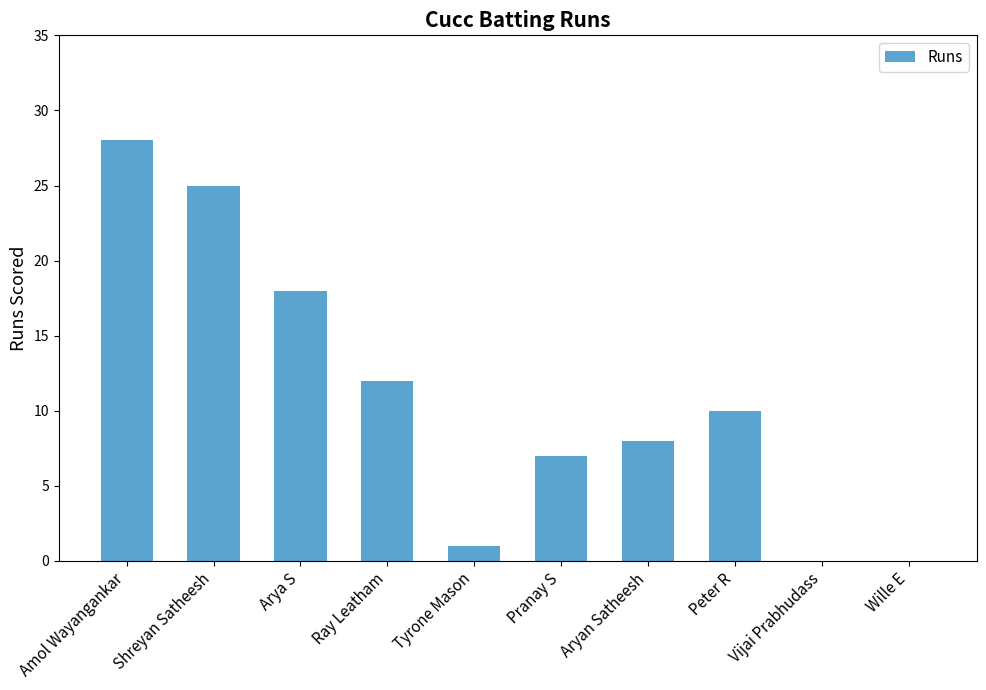

What is the change in value from Aryan Satheesh to Peter R?

+2